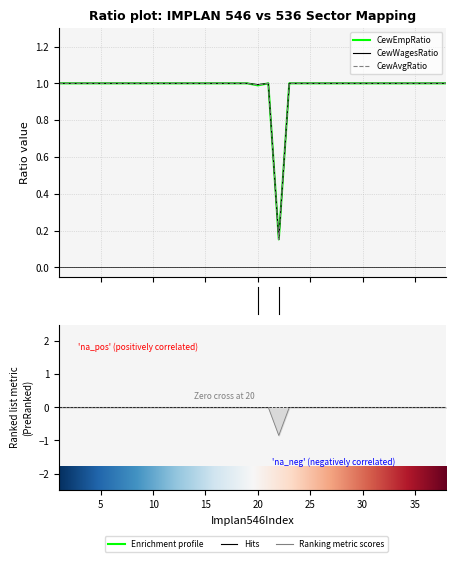

Rank the series by their average value, from highest to lowest.

CewWagesRatio, CewAvgRatio, CewEmpRatio